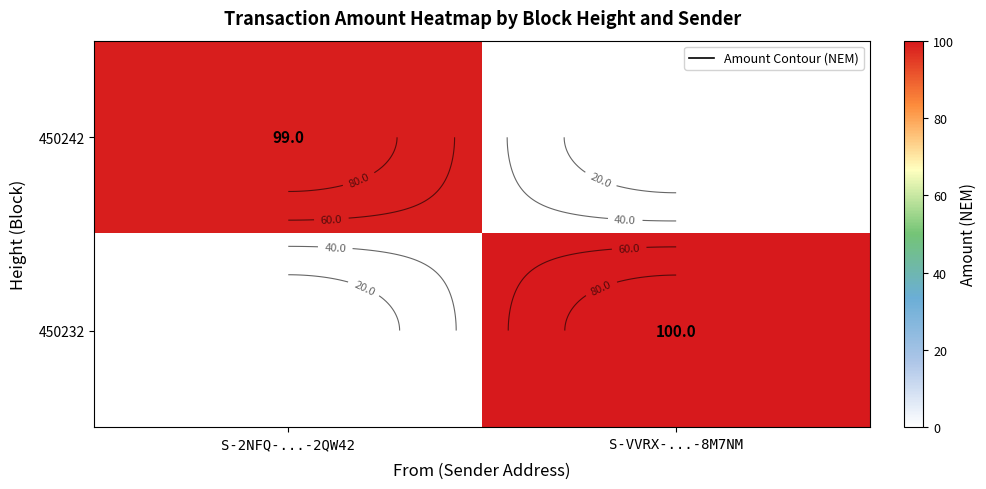

List the labels in order of 450232 value, largest first.

S-VVRX-...-8M7NM, S-2NFQ-...-2QW42